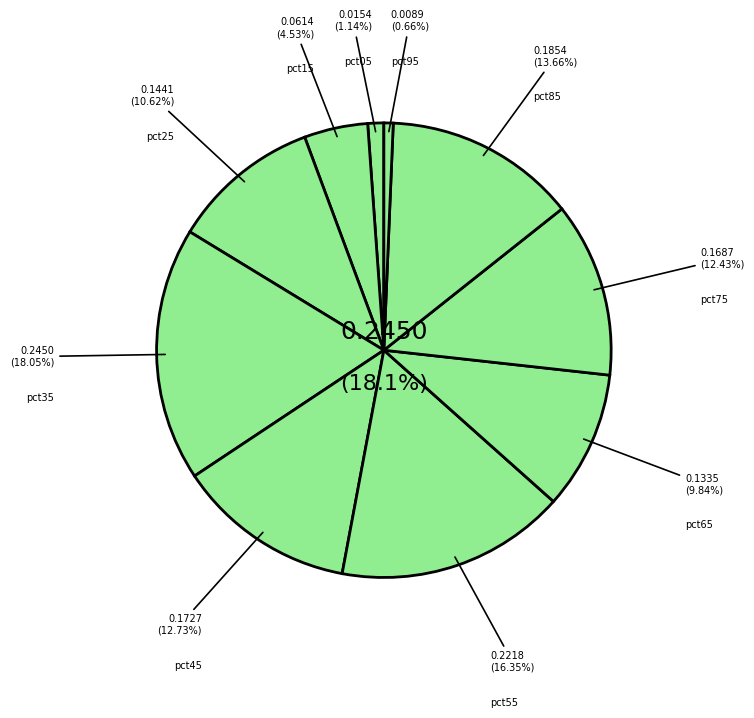

How many slices are in this pie chart?

10